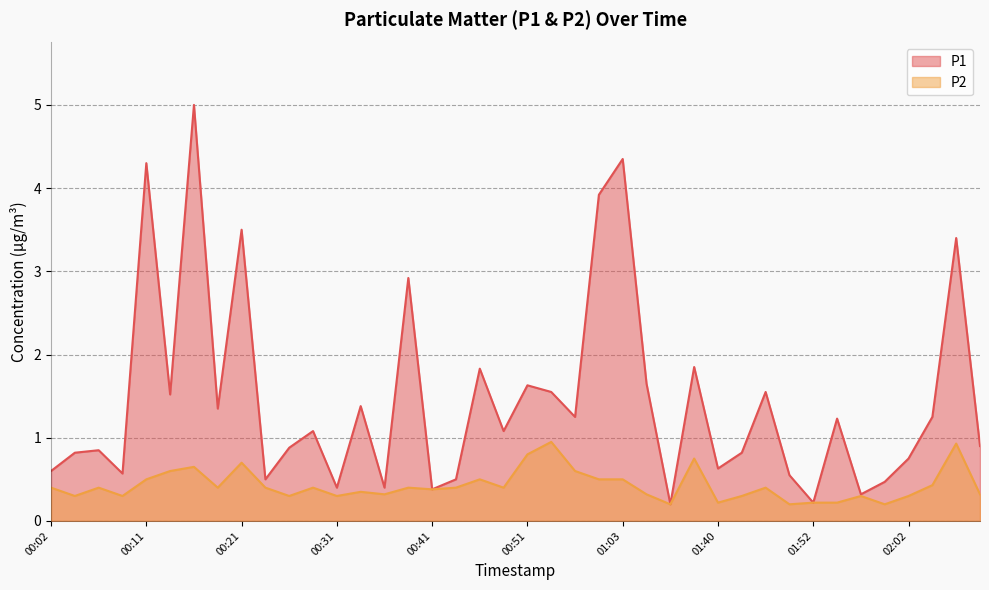

What is the total value across all series at 00:14?

2.1